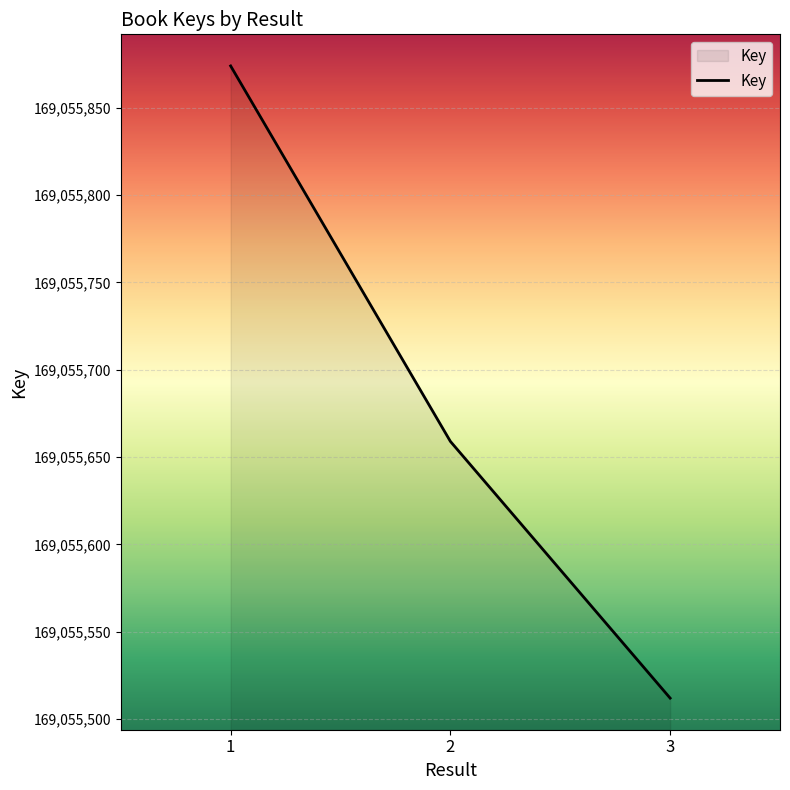

Where does the data first go above 169055659?

1